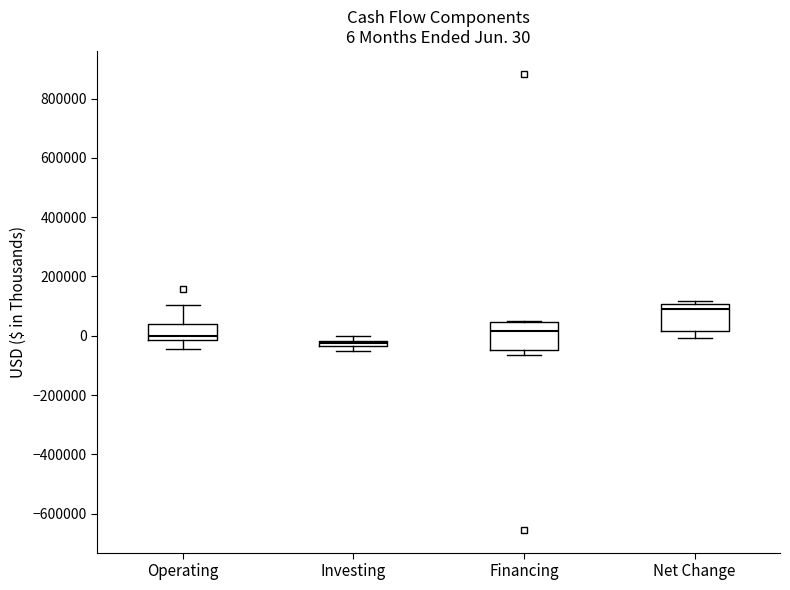

Which box's median line is the lowest?

Investing